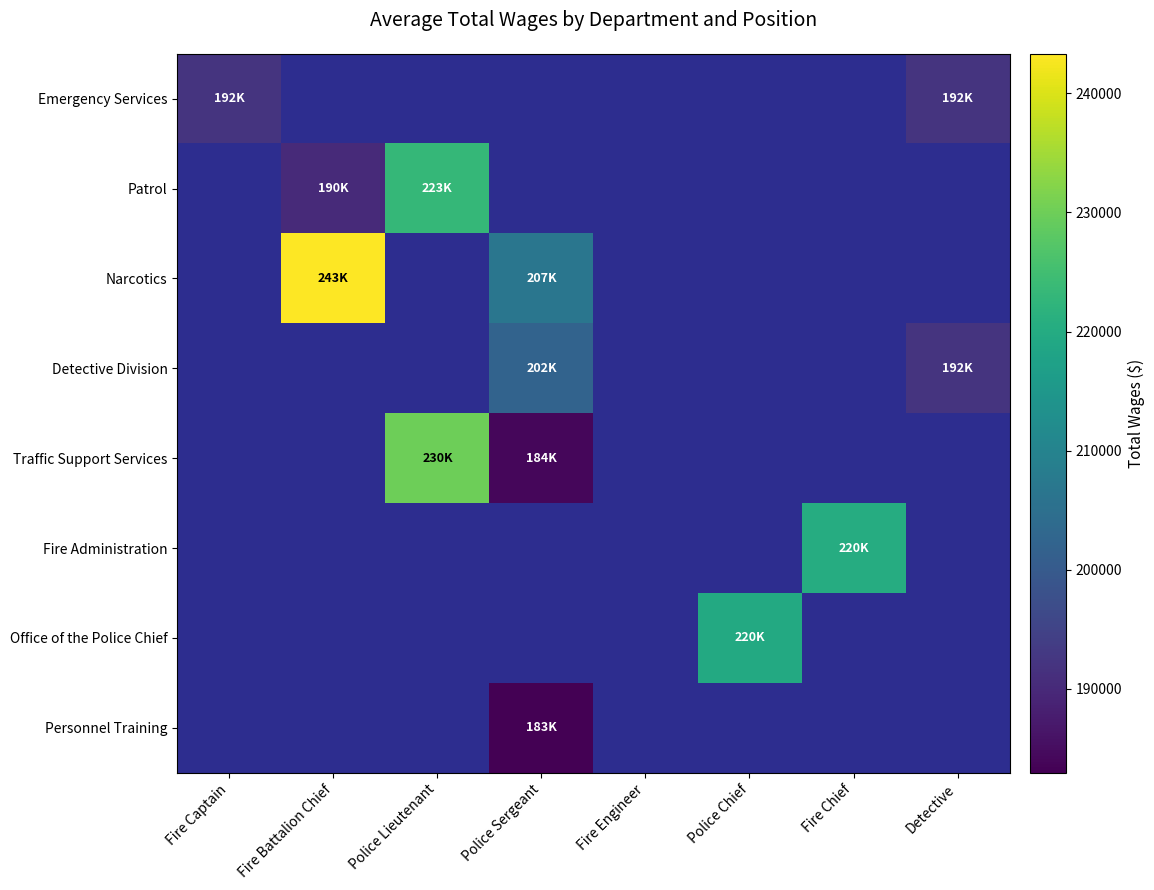

Is it true that Emergency Services equals 191964.0 at Fire Captain?

True